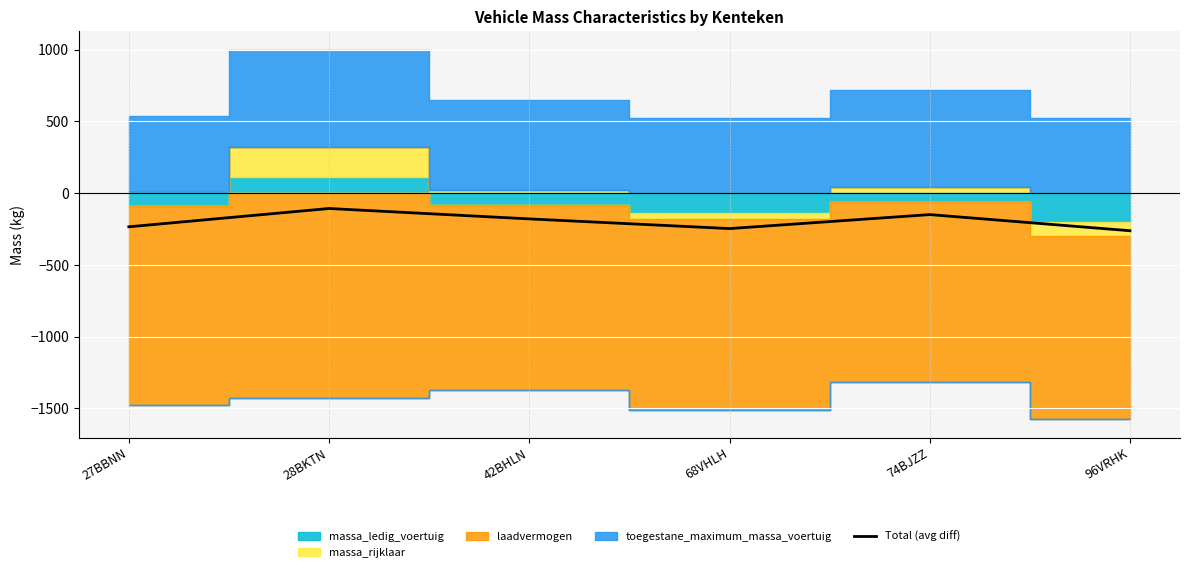

Rank the categories by value from lowest to highest.

96VRHK, 68VHLH, 27BBNN, 42BHLN, 74BJZZ, 28BKTN